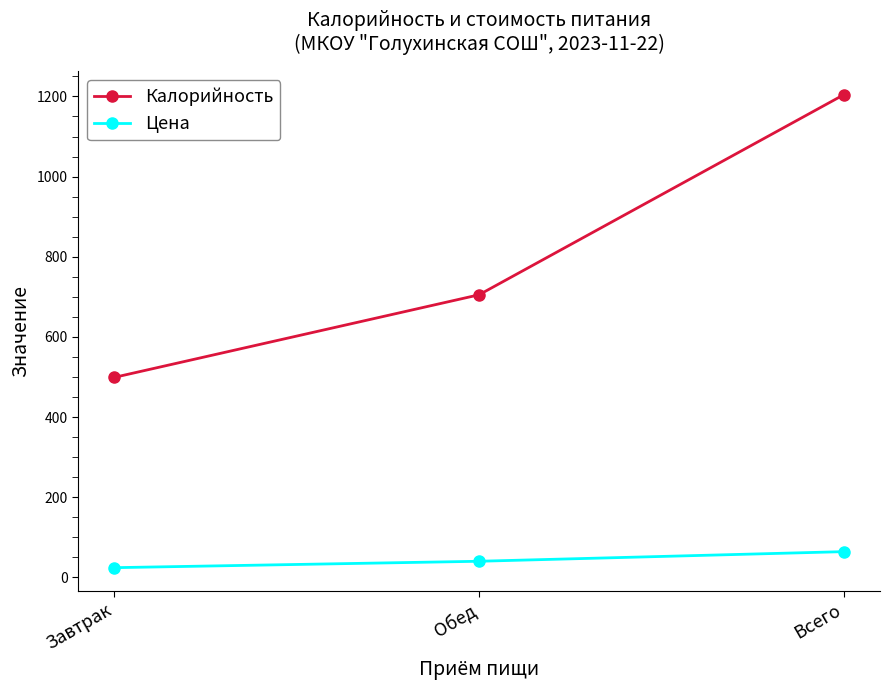

How many data points in Цена are less than 40?

1